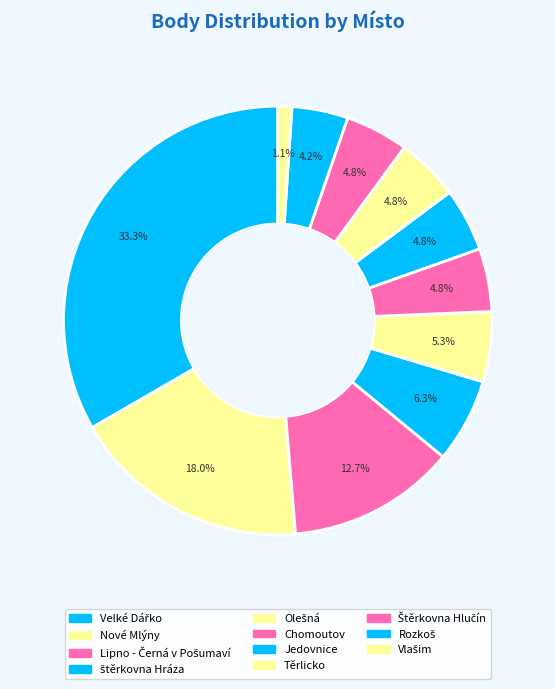

How many segments does this pie chart have?

11